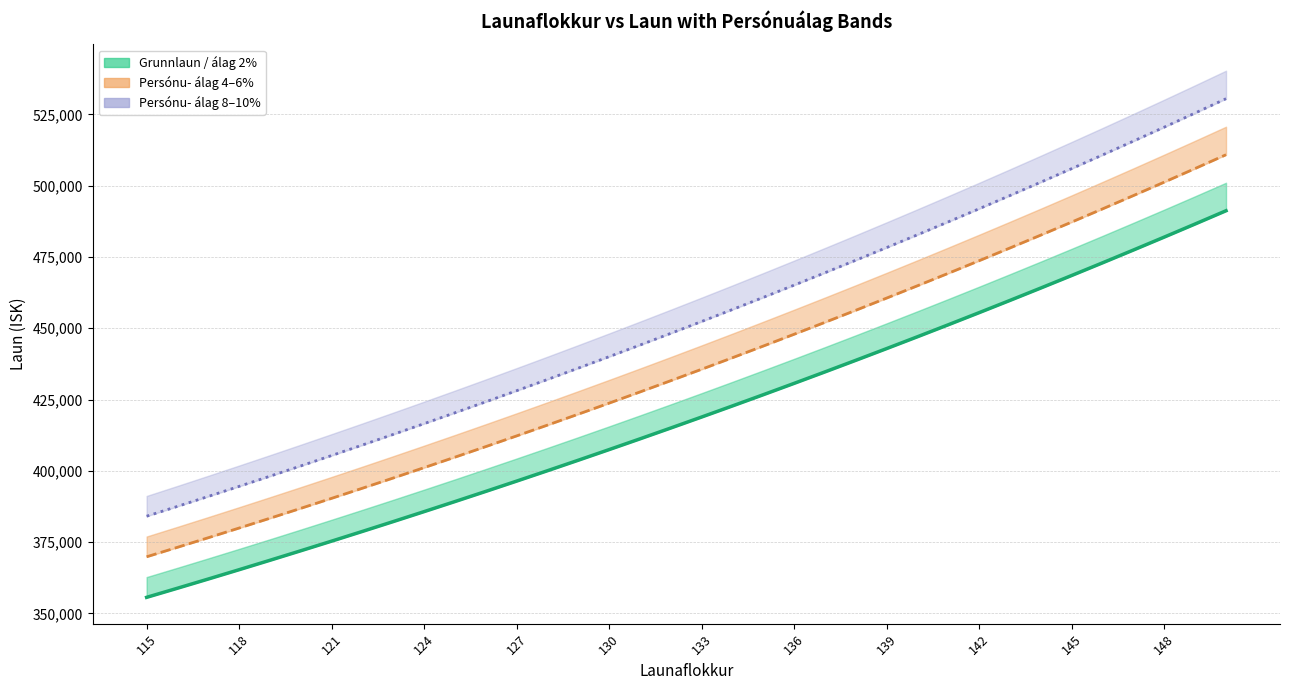

What is the maximum value shown in the chart?

530493